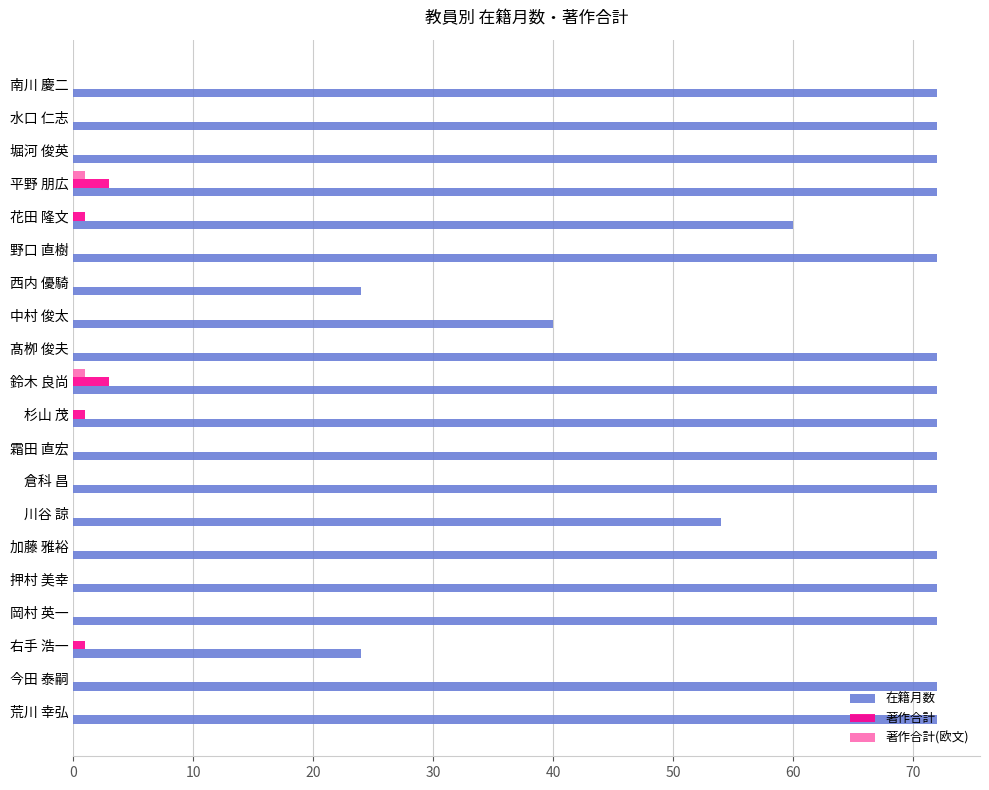

The value of 在籍月数 at 西内 優騎 is 34. True or false?

False